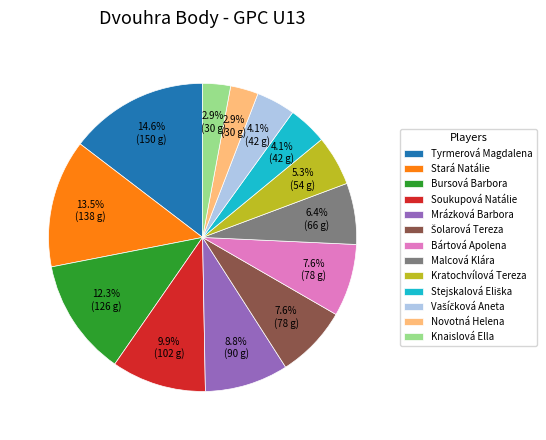

Is there any slice that represents more than half of the pie?

No